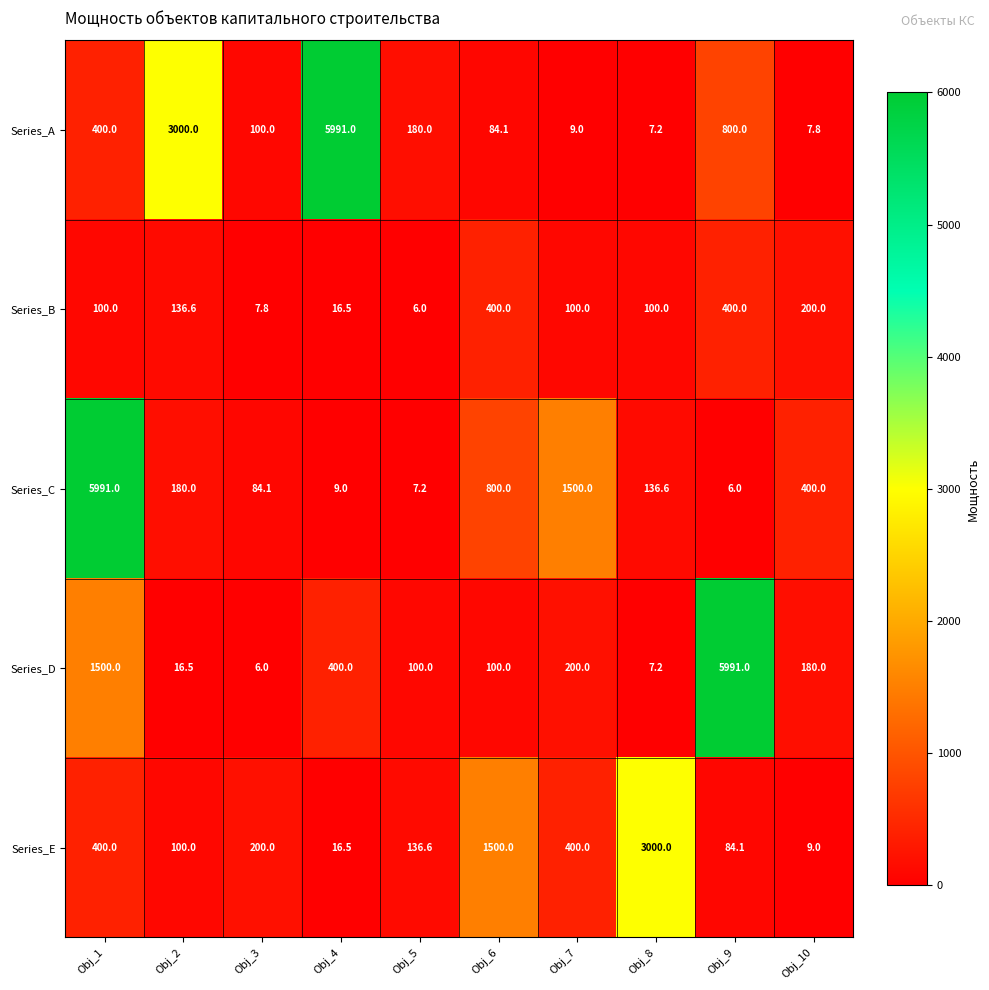

Between Obj_2 and Obj_8, which series saw the biggest shift?

Series_A